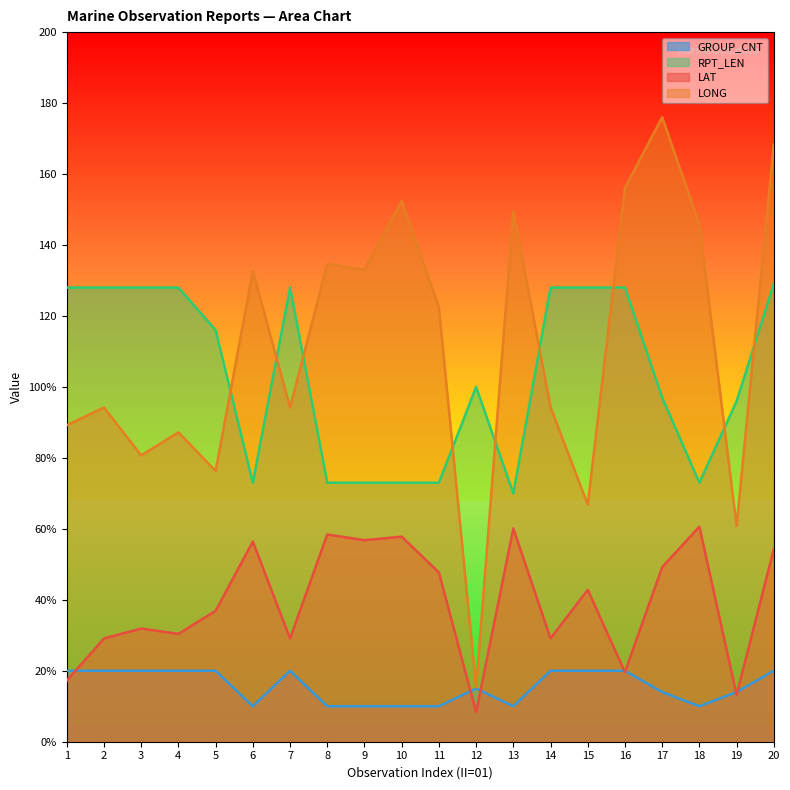

True or false: RPT_LEN has a value of 128.0 at 1.

True